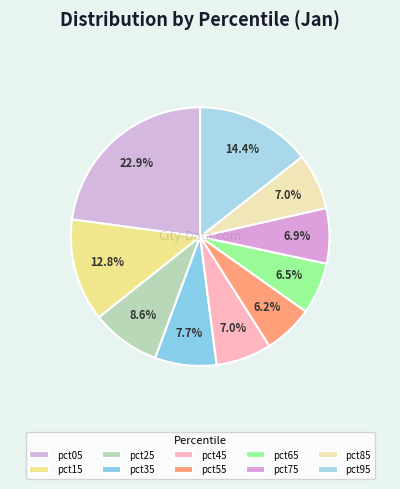

Rank the categories by value from lowest to highest.

pct55, pct65, pct75, pct45, pct85, pct35, pct25, pct15, pct95, pct05